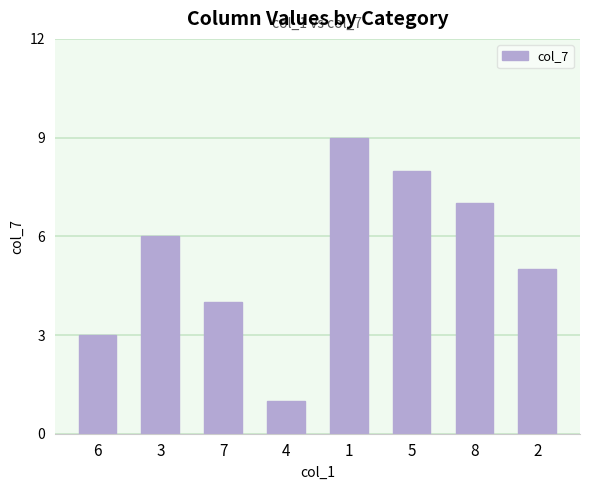

Where is the data nearest to the value 5?

2